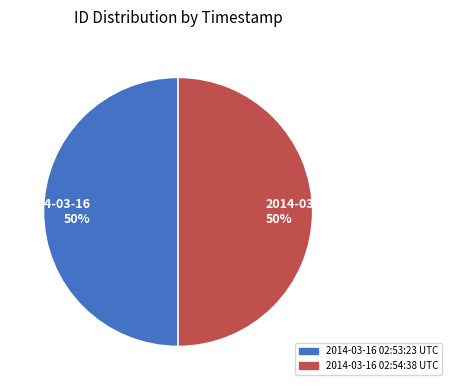

To the nearest percent, what is the average slice percentage?

50%